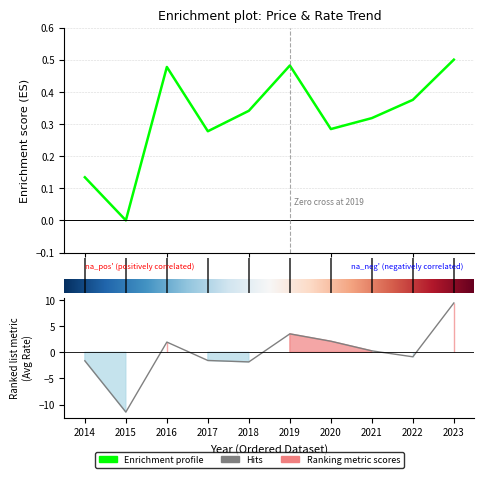

What is the difference between the maximum and minimum values in the avg_price series?

0.5